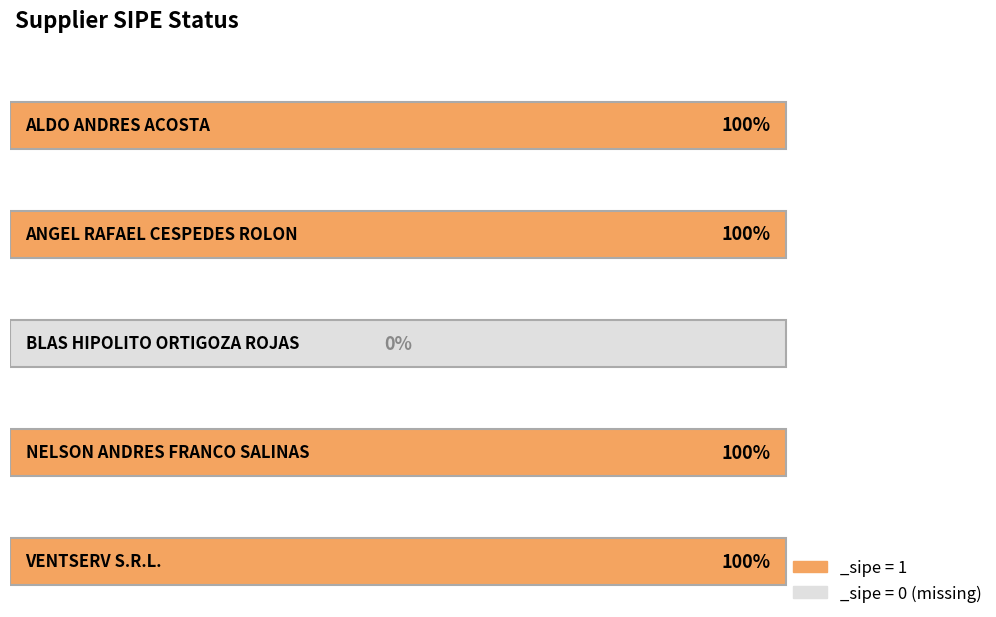

Is it true that the value at BLAS HIPOLITO ORTIGOZA ROJAS is -1?

False